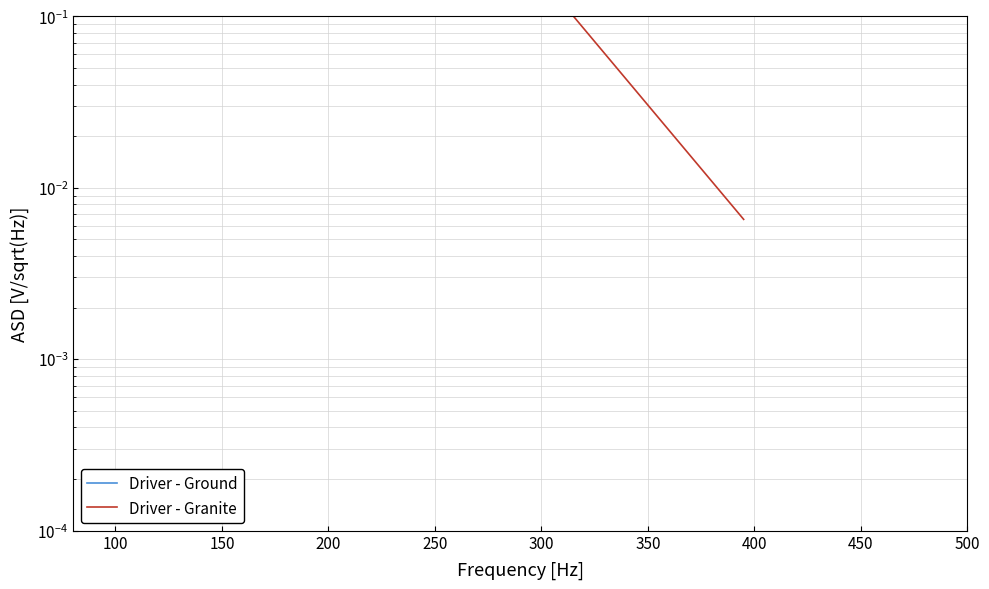

List the series in order of their overall mean, highest first.

Driver - Ground, Driver - Granite